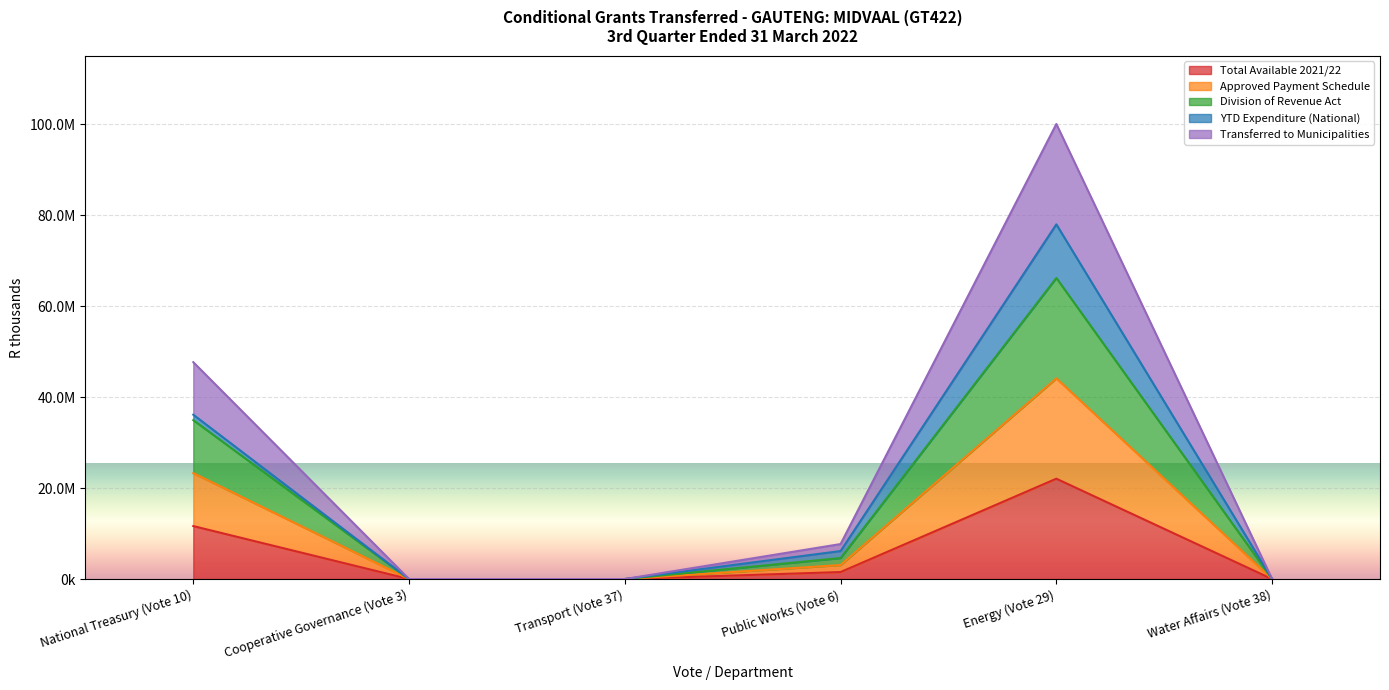

Where is Total Available 2021/22 nearest to the value 11036000?

National Treasury (Vote 10)